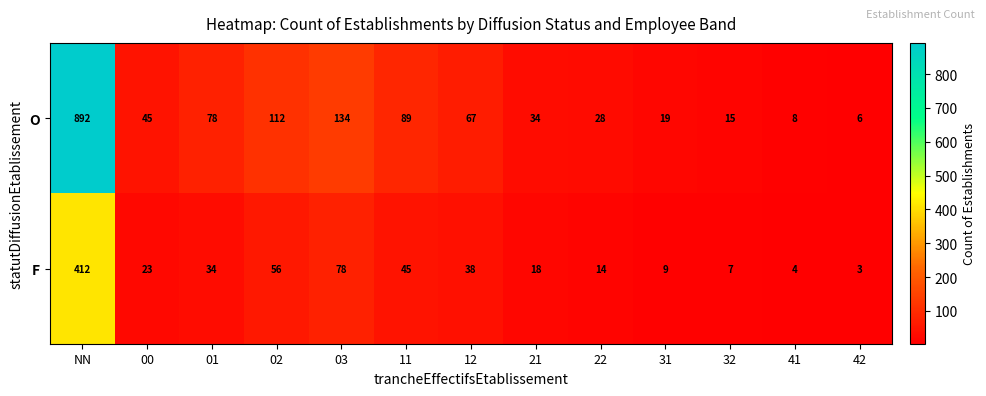

How many series are shown in this chart?

2